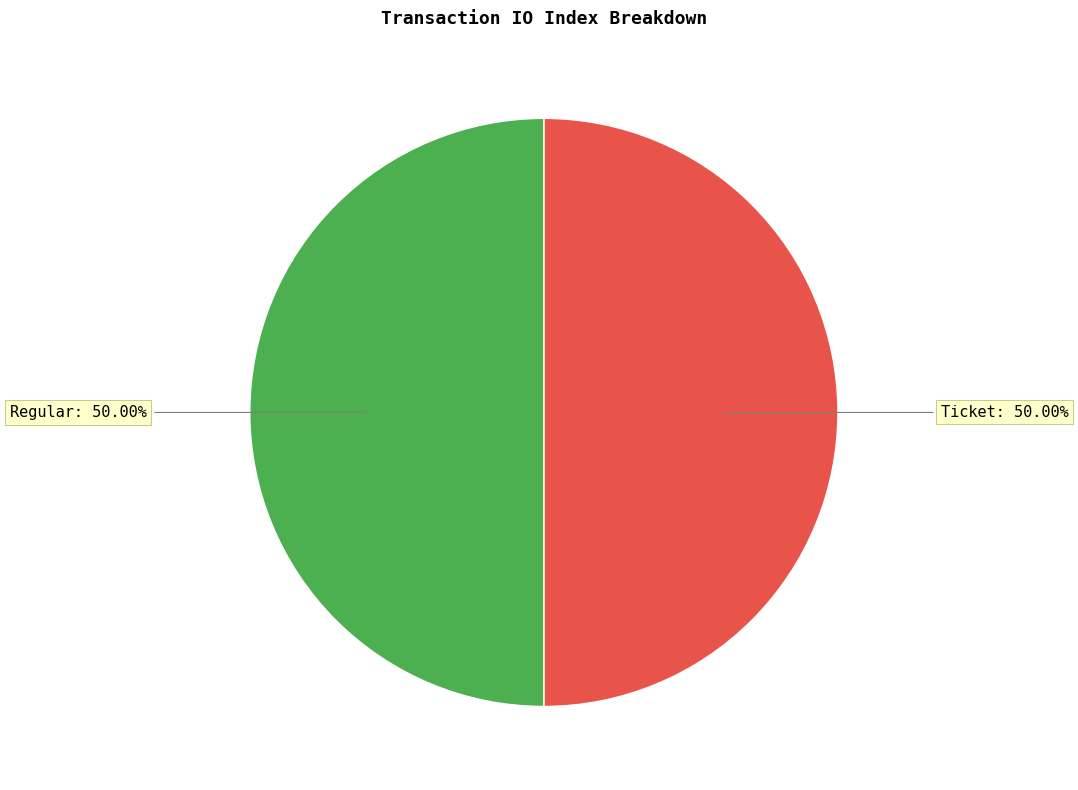

Which slice is the smallest?

Ticket (io_index=0)